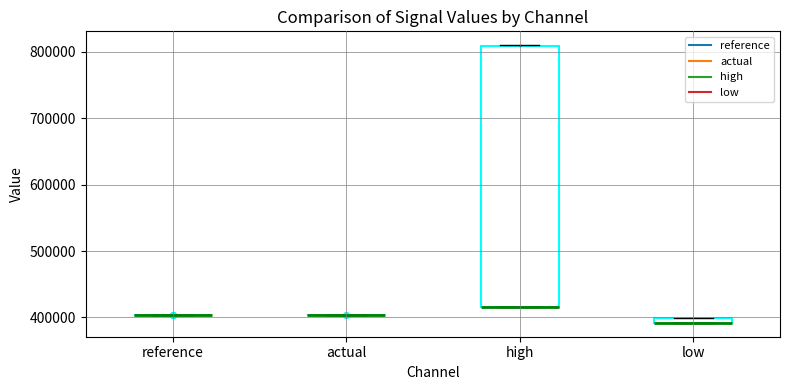

Comparing the boxes themselves (not the whiskers), which one is the tallest?

high